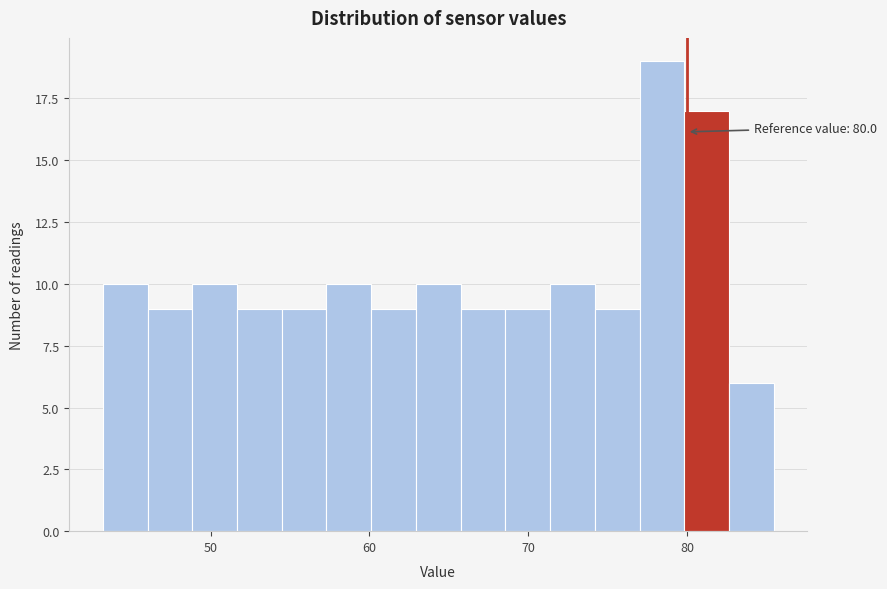

Read against the x-axis, roughly where is the centre of the tallest bar?

78